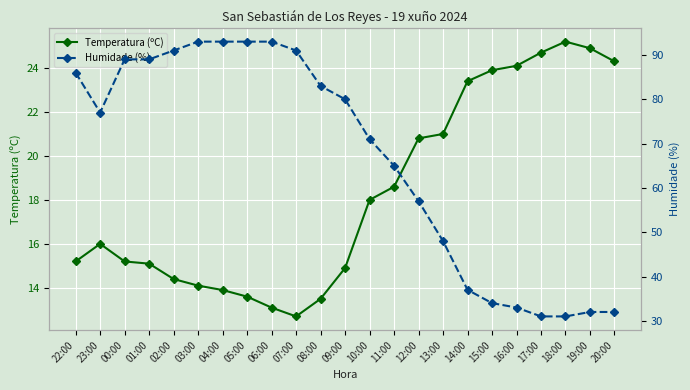

True or false: Humidade (%) has more than 1 points higher than both neighbors.

False